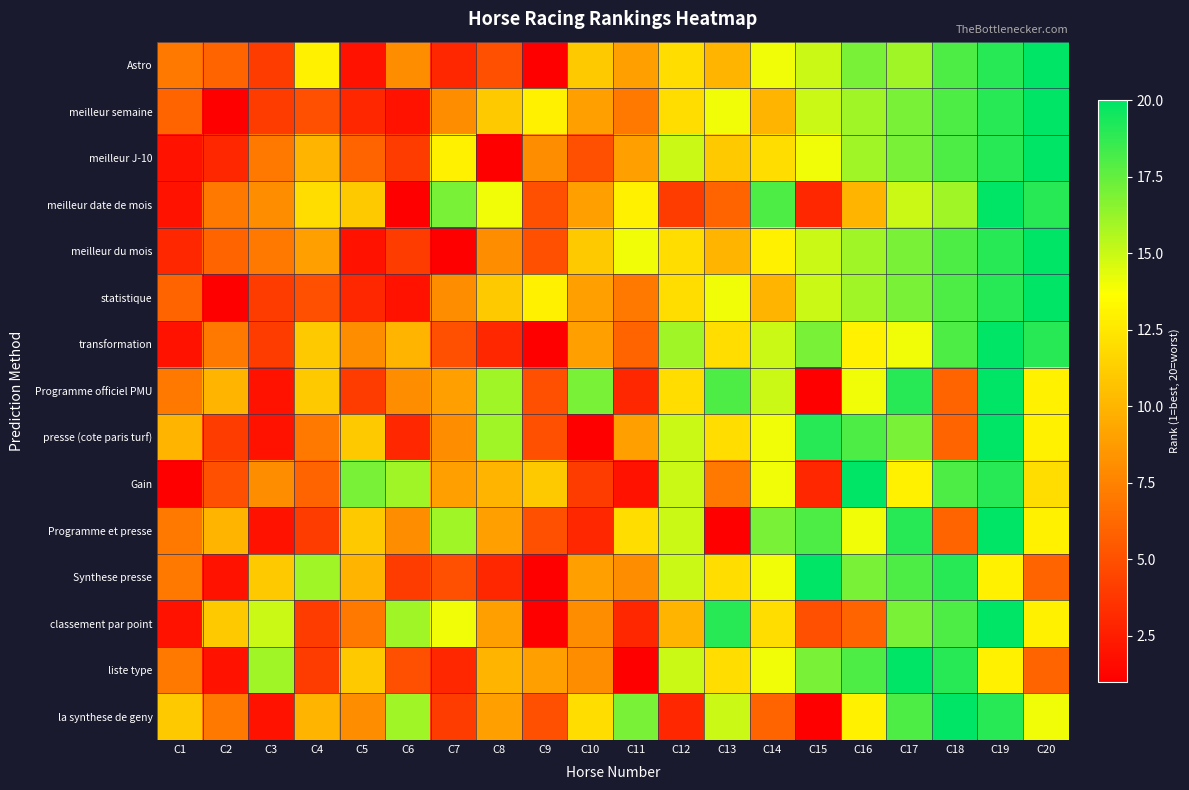

Between C3 and C9, which series saw the biggest shift?

classement par point